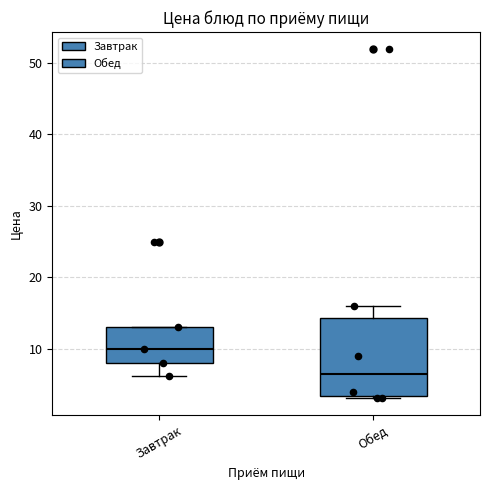

Reading left to right, transcribe this box plot: for each box, give where its median line is, the range the box spans, and where its two whiskers end, as read against the y-axis. The values are not printed on the chart, so give them approximately, as read against the axis.

Завтрак: median 10, box 8 to 13, whiskers 6 to 13
Обед: median 7, box 3 to 14, whiskers 3 to 16